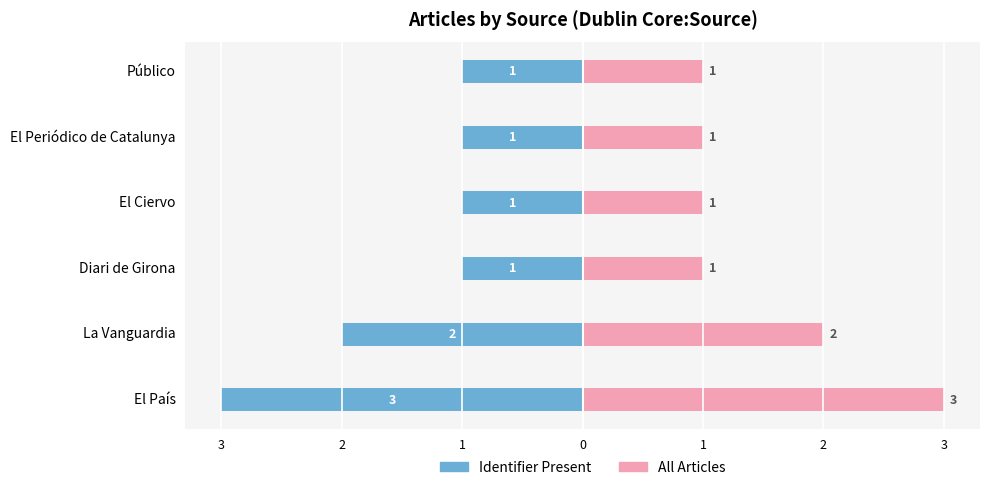

What is the difference between the maximum and minimum values in the Articles (Identifier present) series?

2